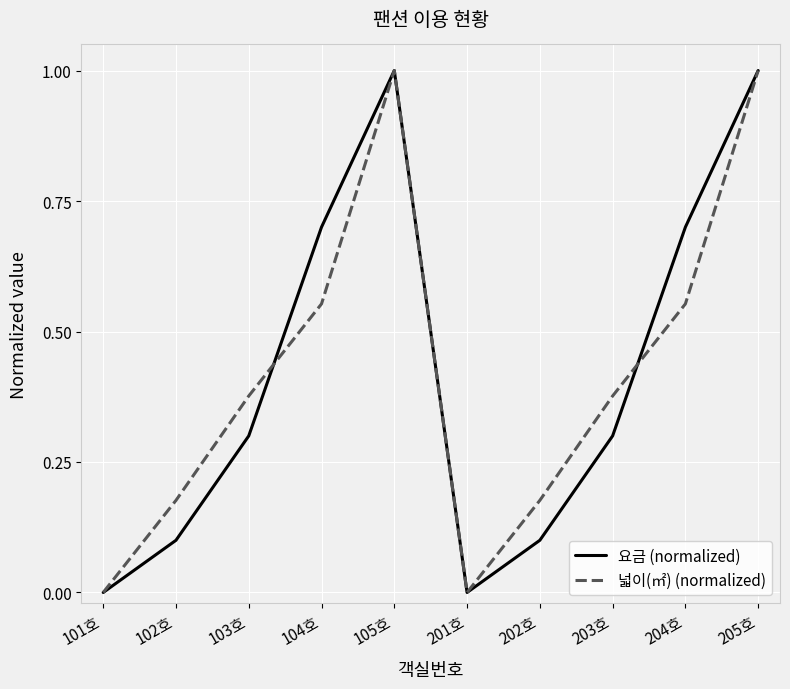

How many interior local valleys does the 요금 (normalized) series have?

1